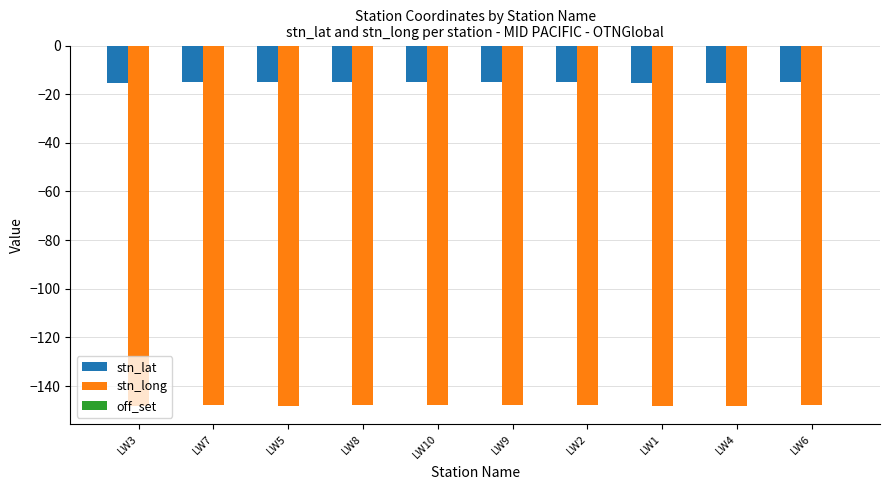

Is it true that stn_lat equals -15.0 at LW6?

True